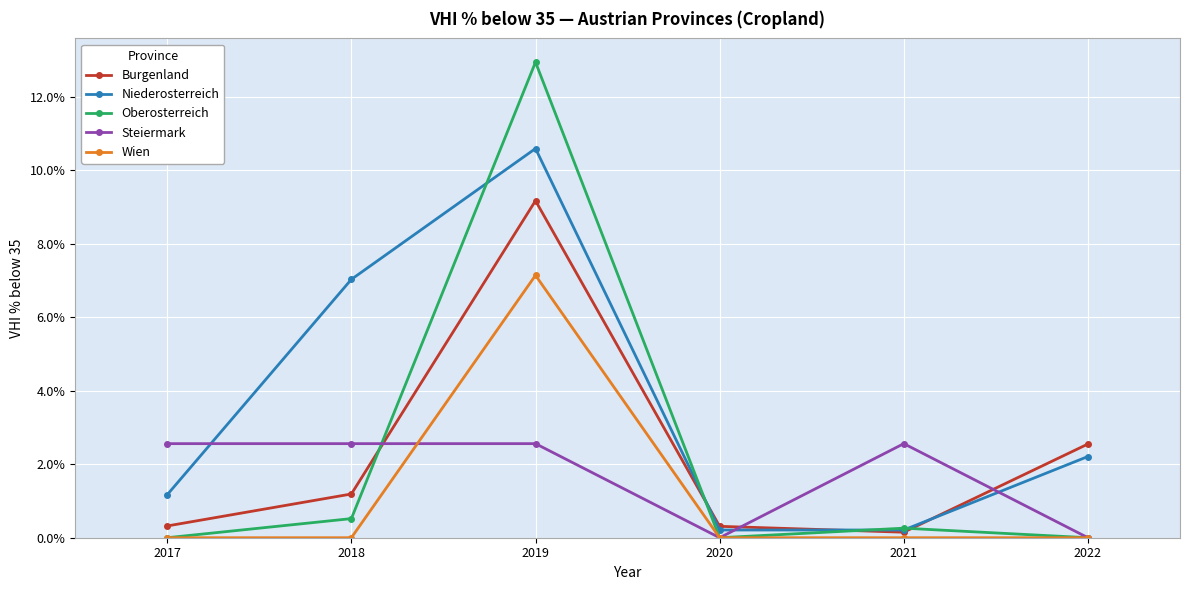

Rank the series by their maximum value, from highest to lowest.

Oberosterreich, Niederosterreich, Burgenland, Wien, Steiermark